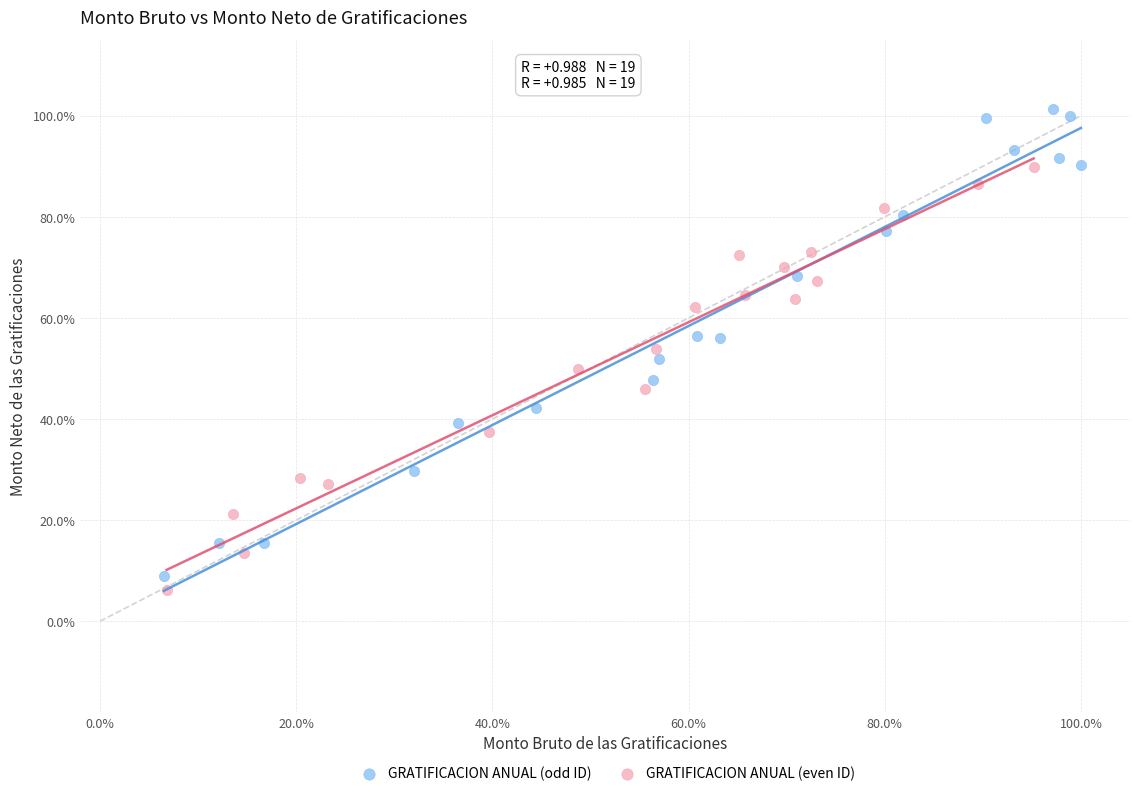

Which series contains the highest Y value?

GRATIFICACION ANUAL (odd ID)